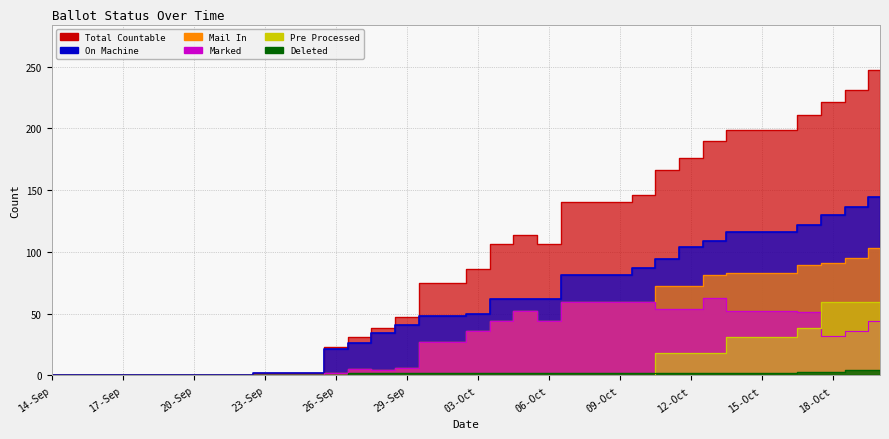

The MARKED series shows 26 at 18-Sep. True or false?

False